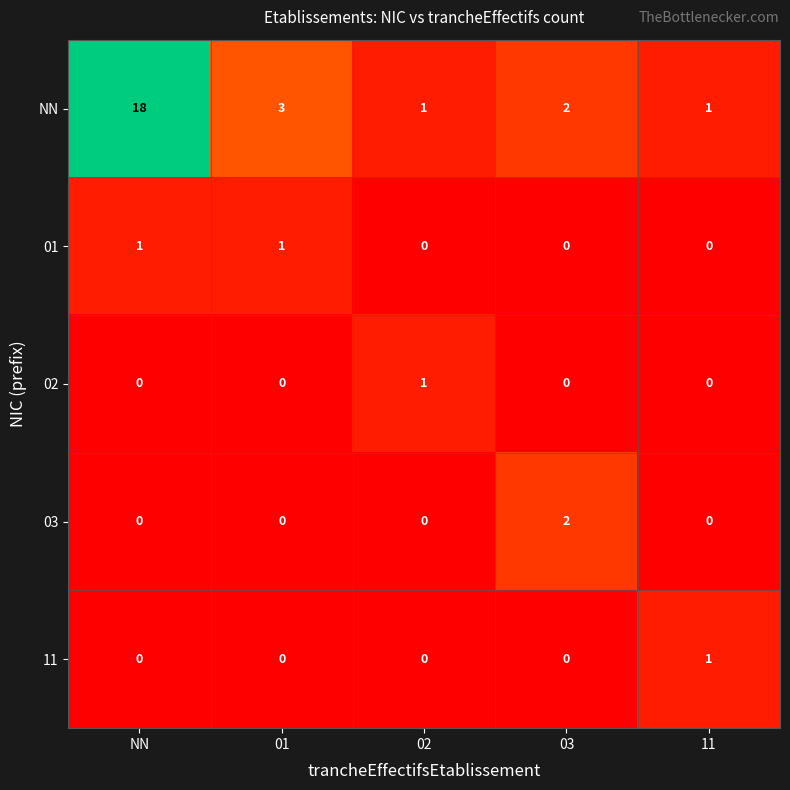

Reading left to right, list all the values displayed in this chart.

NN: NN=18	01=3	02=1	03=2	11=1
01: NN=1	01=1	02=0	03=0	11=0
02: NN=0	01=0	02=1	03=0	11=0
03: NN=0	01=0	02=0	03=2	11=0
11: NN=0	01=0	02=0	03=0	11=1